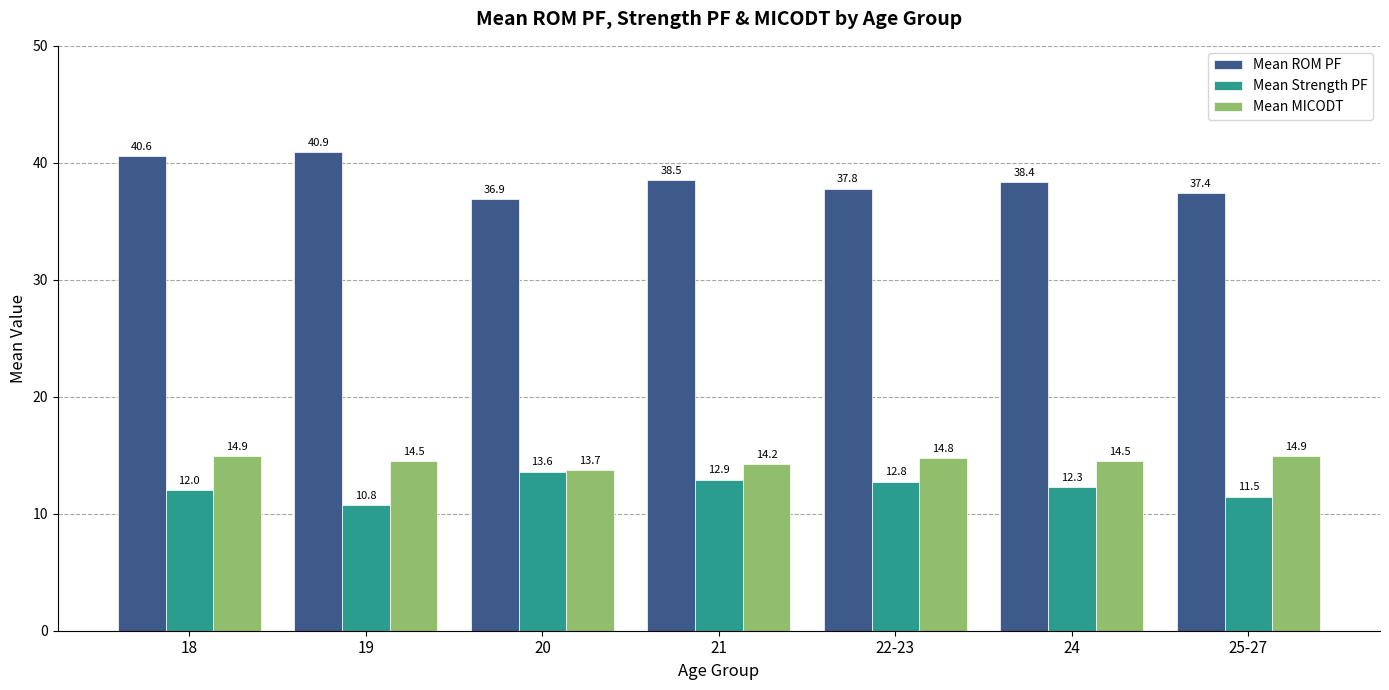

What is the greatest value displayed?

40.9